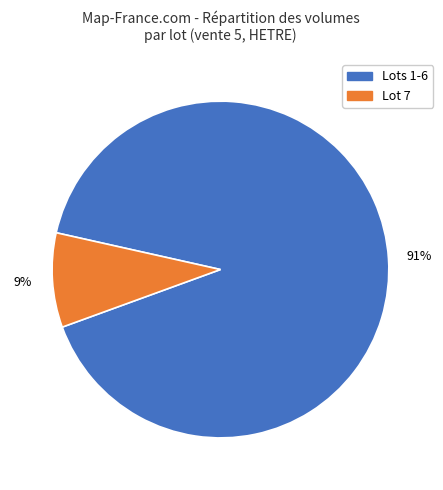

To the nearest percent, what is the average slice percentage?

50%